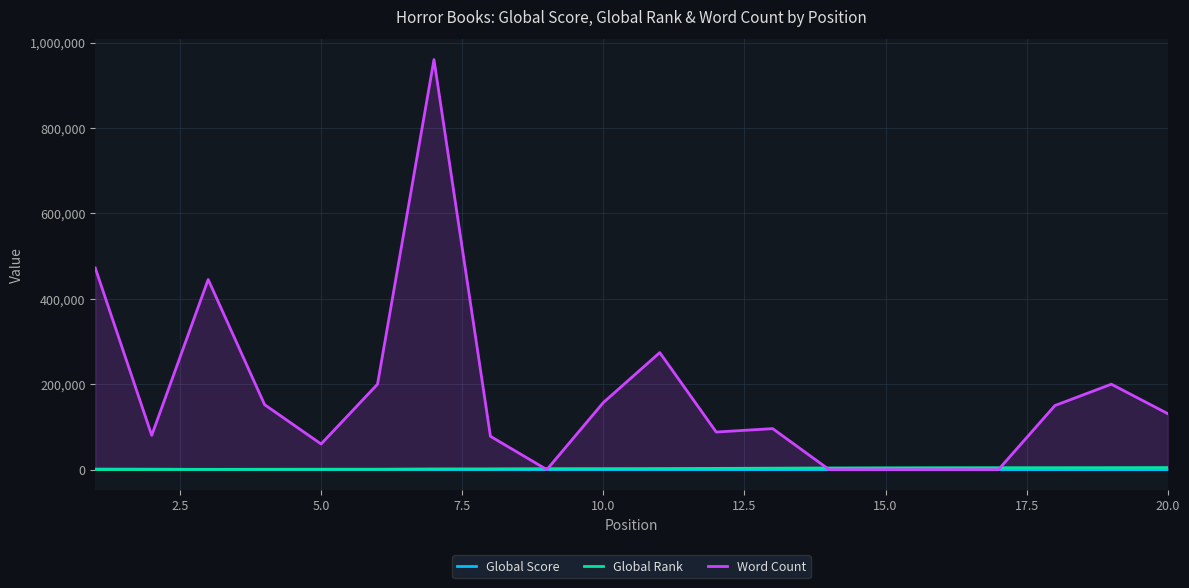

What is the greatest value displayed?

960000